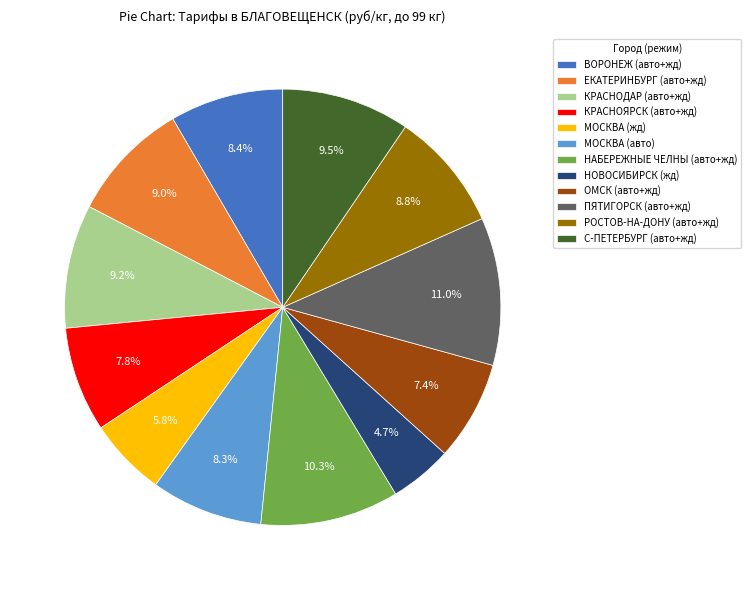

To the nearest percent, what is the combined percentage of ЕКАТЕРИНБУРГ (авто+жд) and МОСКВА (авто)?

17%